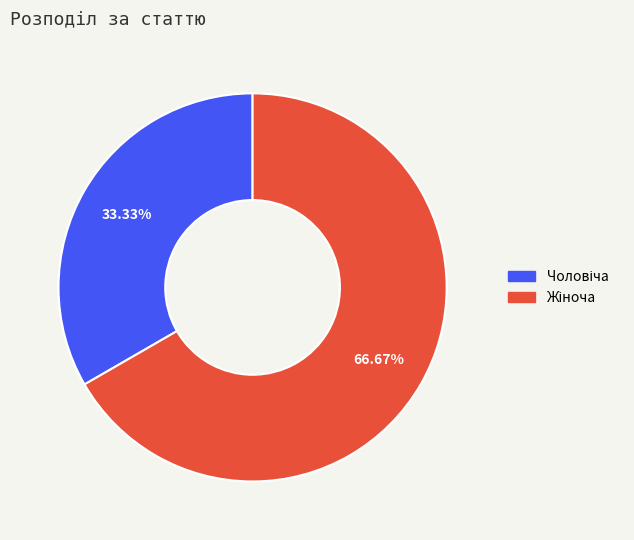

Is there a majority slice in this chart?

Yes